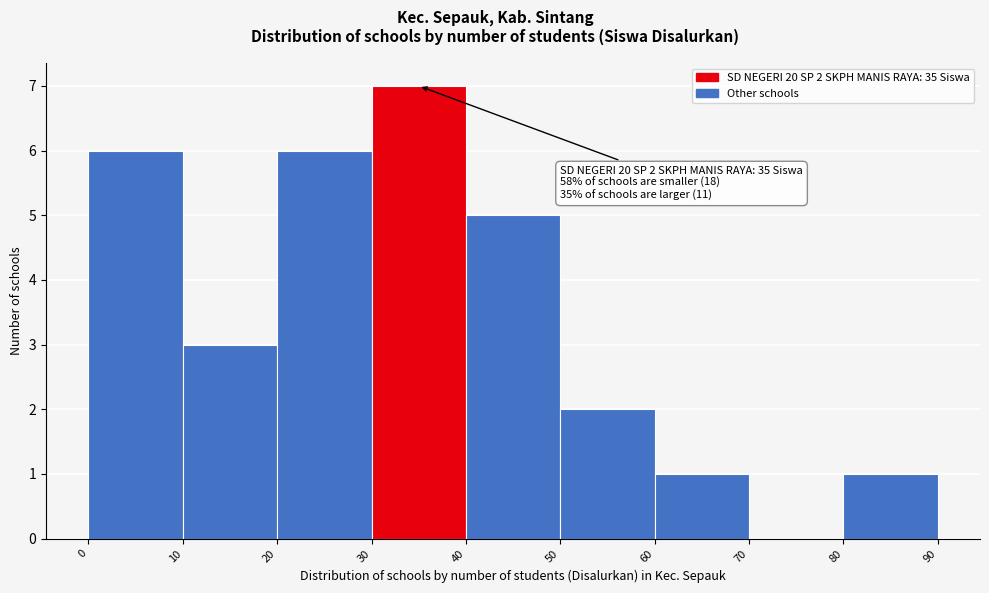

Which range on the x-axis has the tallest bar?

30 to 40